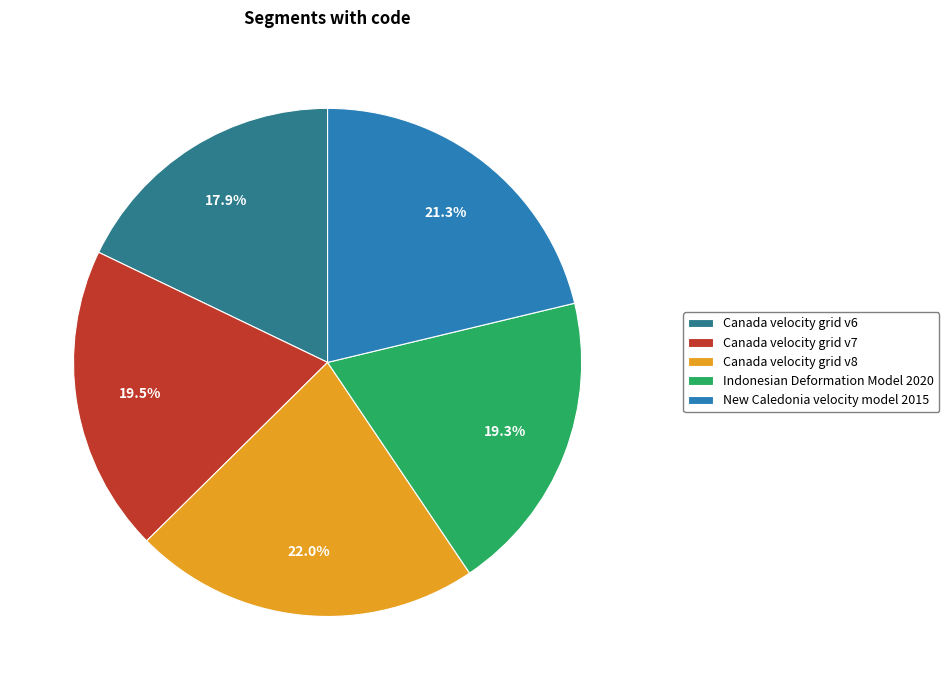

Is there a majority slice in this chart?

No